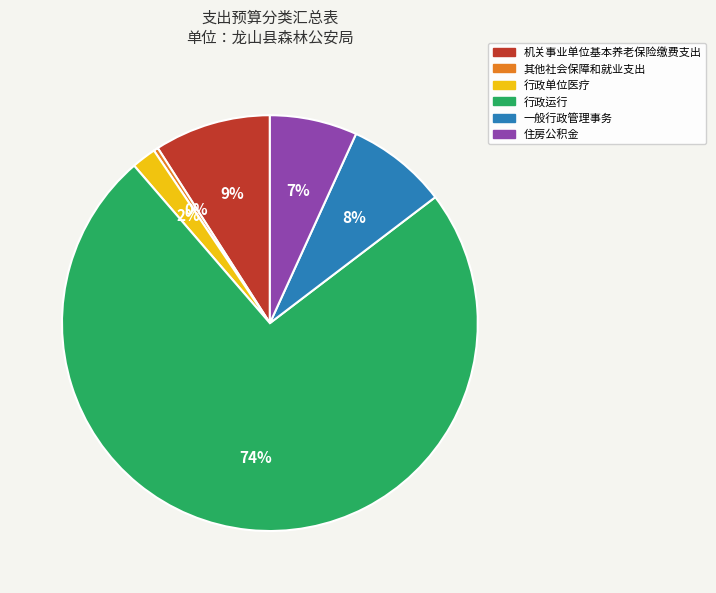

To the nearest percent, what is the average slice percentage?

17%